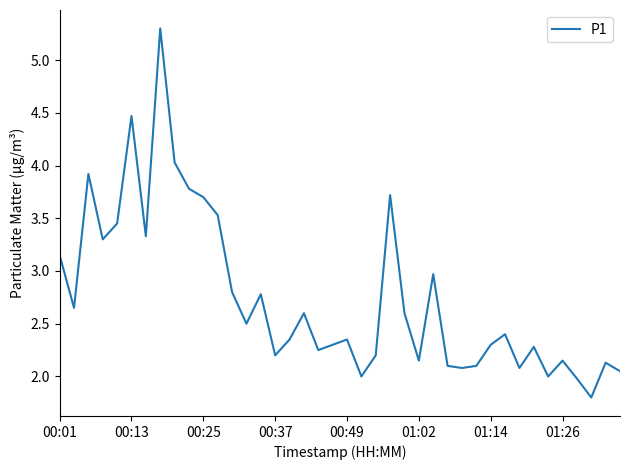

What is the maximum value shown in the chart?

5.3